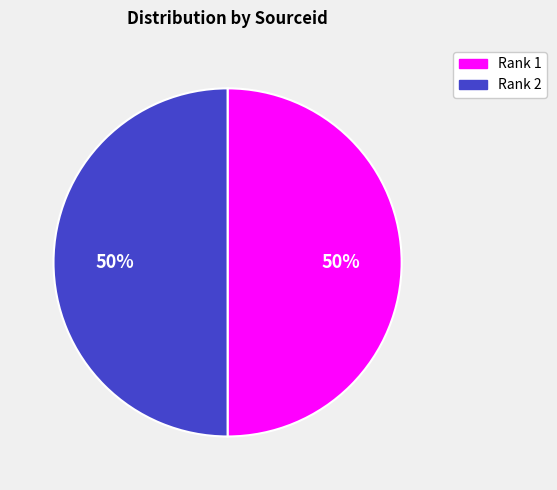

Is the sum of Rank 1 and Rank 2 greater than half?

Yes